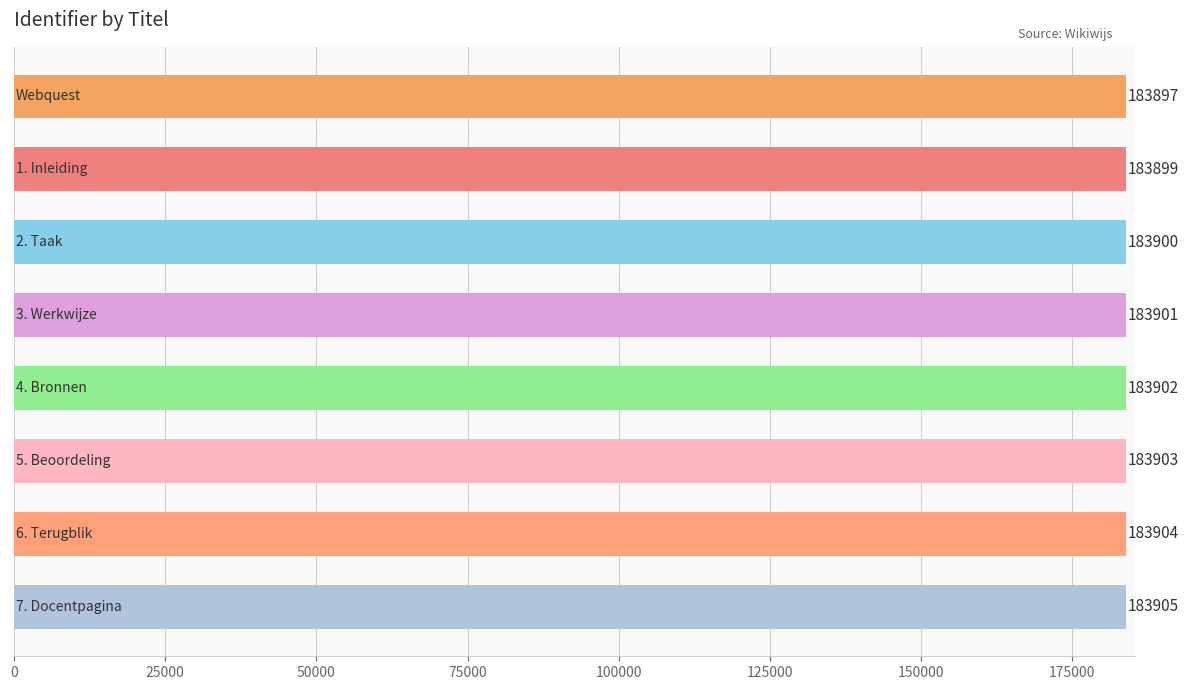

What is the difference between the second highest and second lowest values?

5